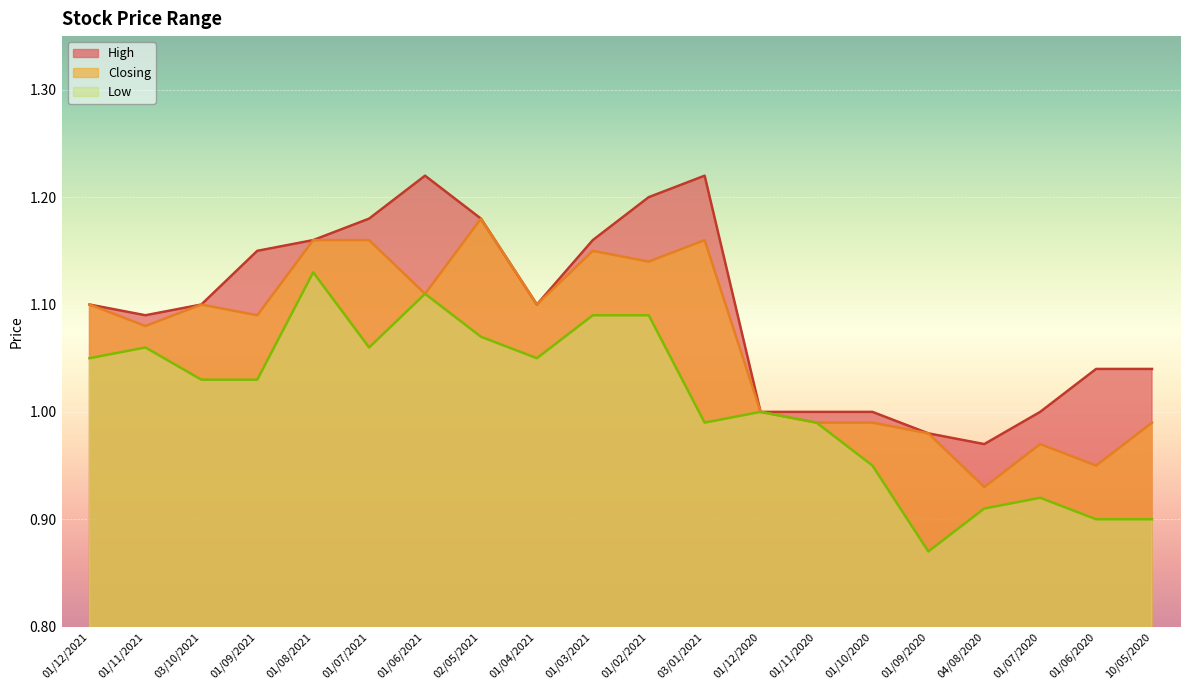

At 01/10/2020, list the series in order from smallest to largest.

Low, Closing, High